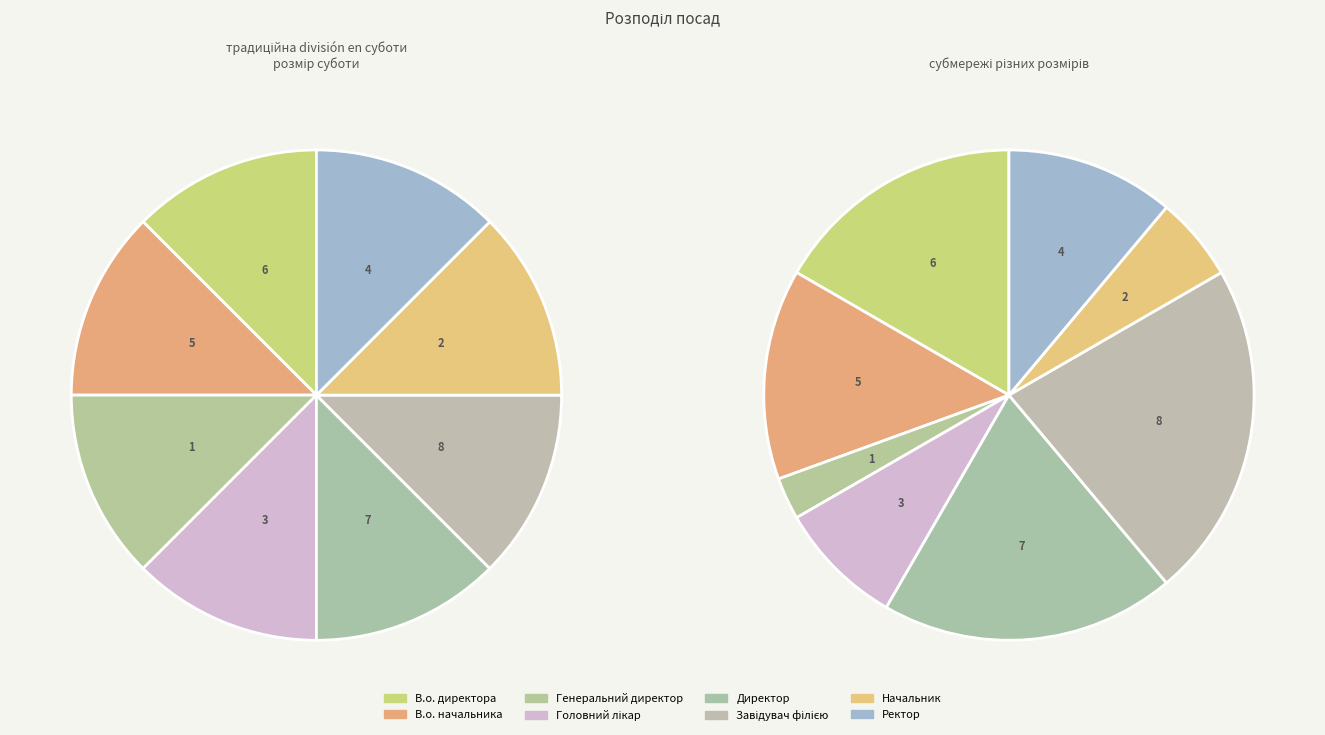

What is the change in value from В.о. директора to Директор?

+1